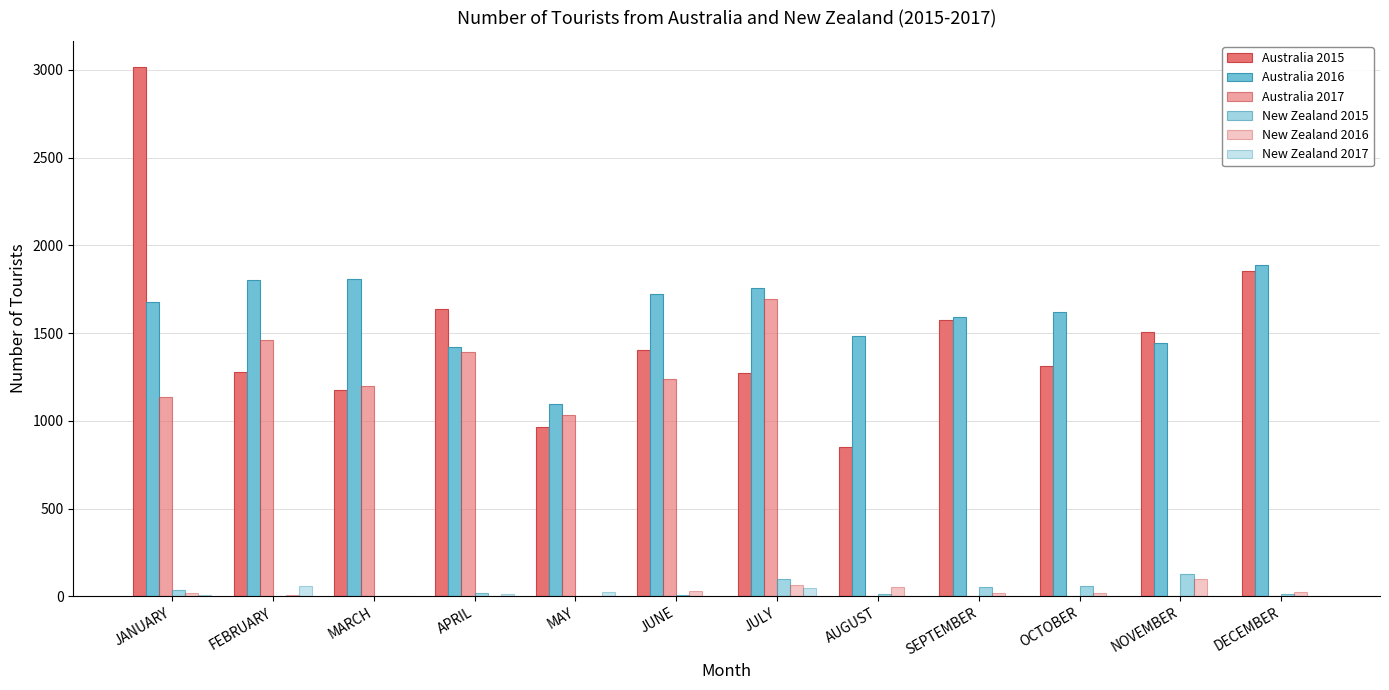

Are the bars grouped side by side (vs. stacked)?

Yes